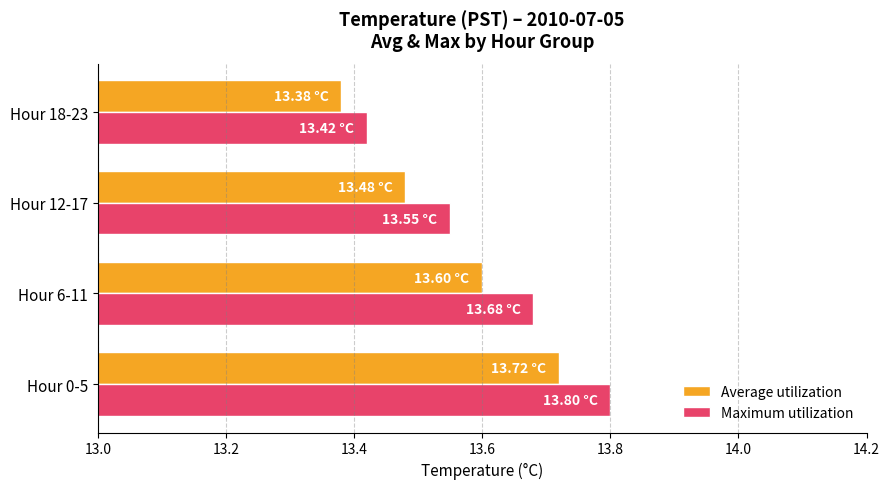

Which series has the largest range (max minus min)?

Maximum utilization